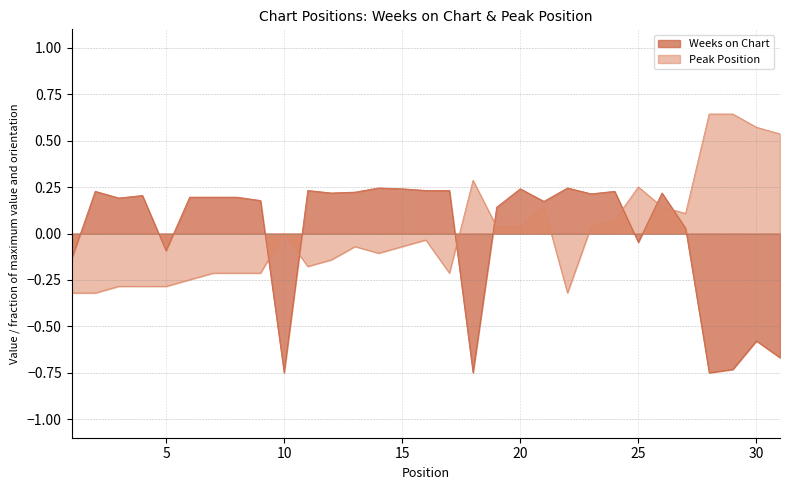

Between which two adjacent categories do Weeks on Chart and Peak Position first intersect?

9 and 10